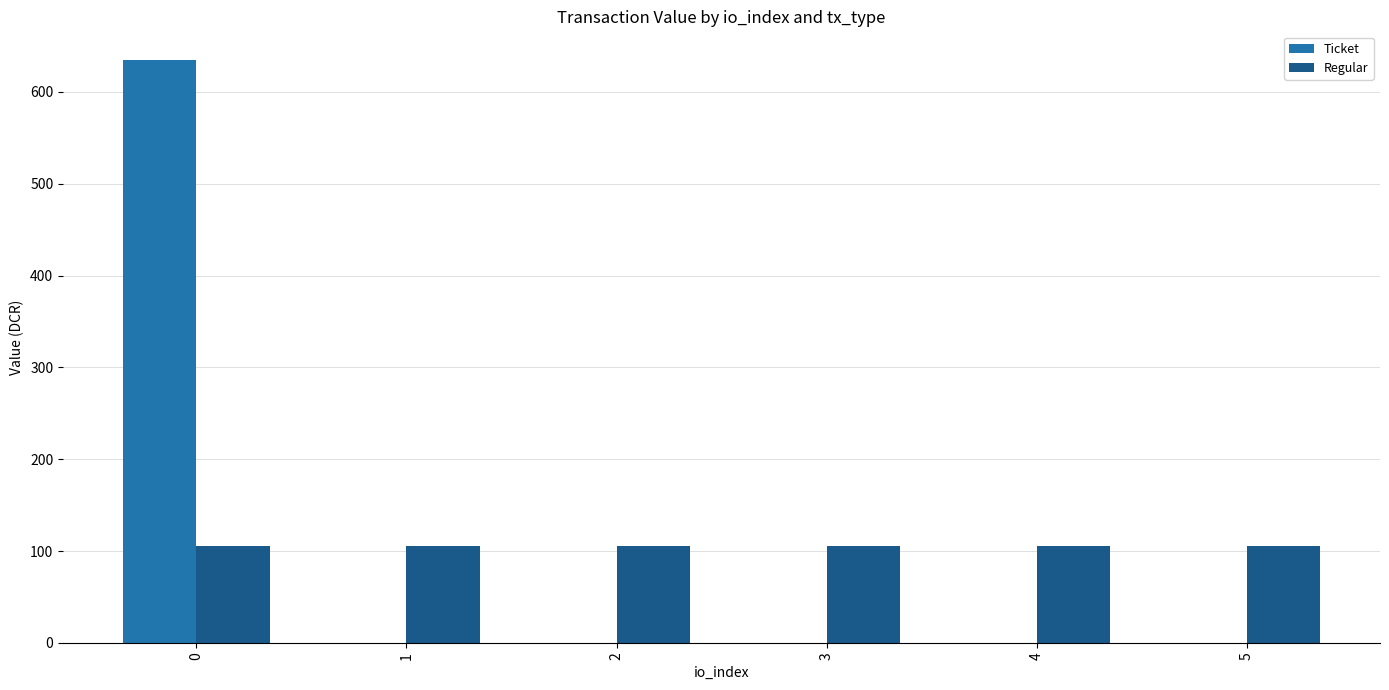

What is the average value of the Regular series?

105.7